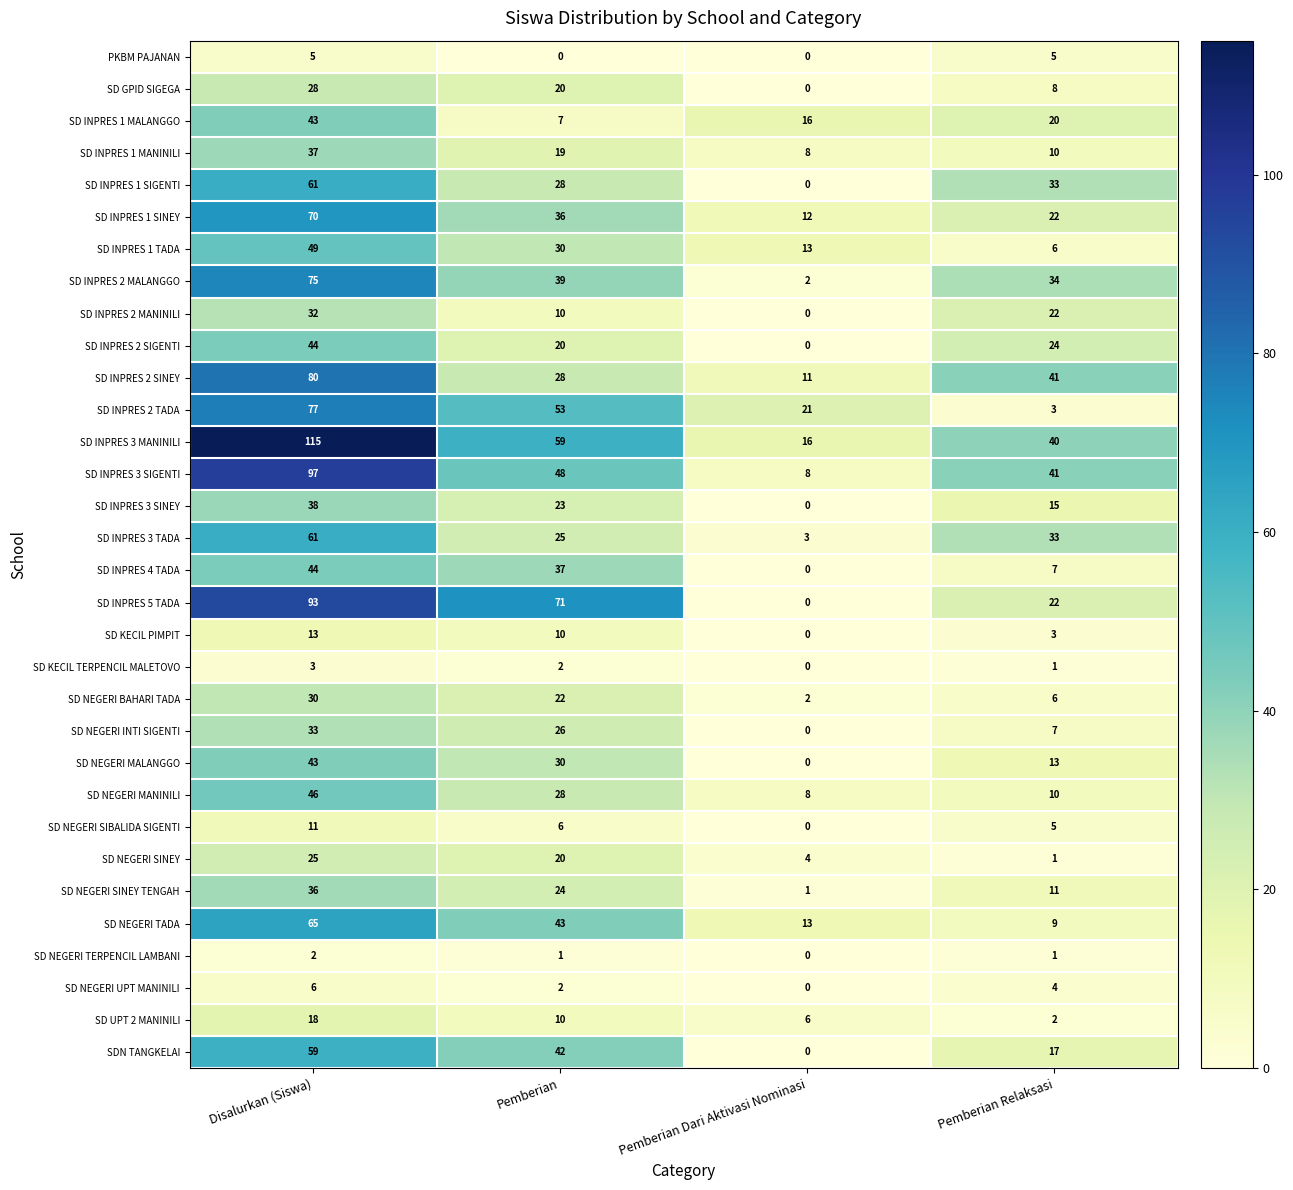

Which series has the widest spread of values?

SD INPRES 3 MANINILI